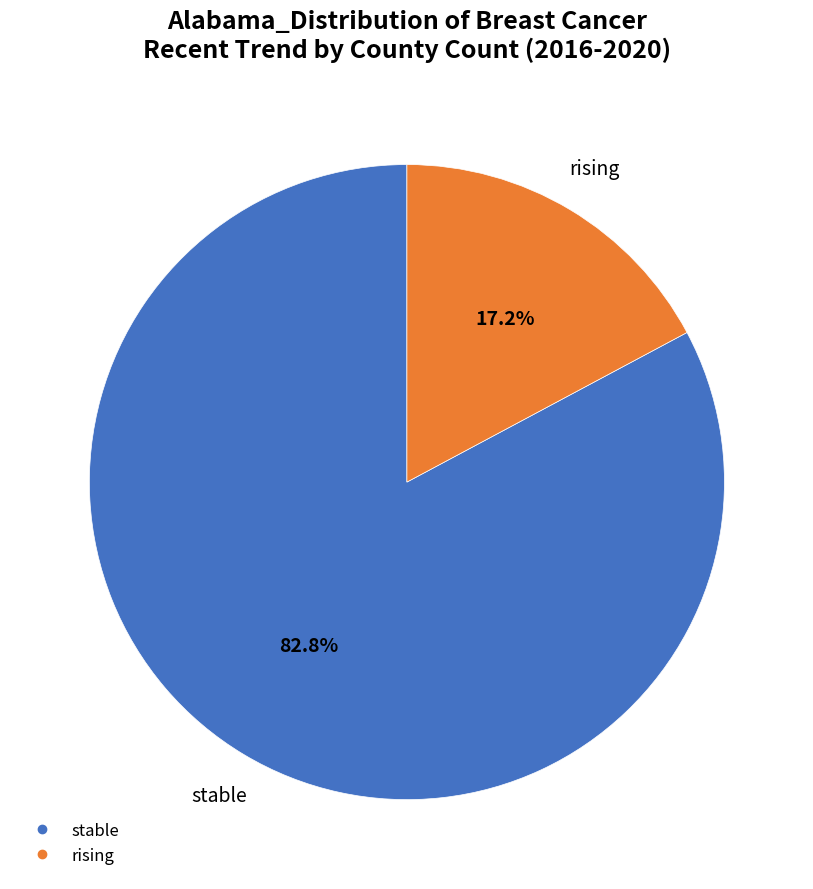

Do stable and rising together represent more than half of the pie?

Yes